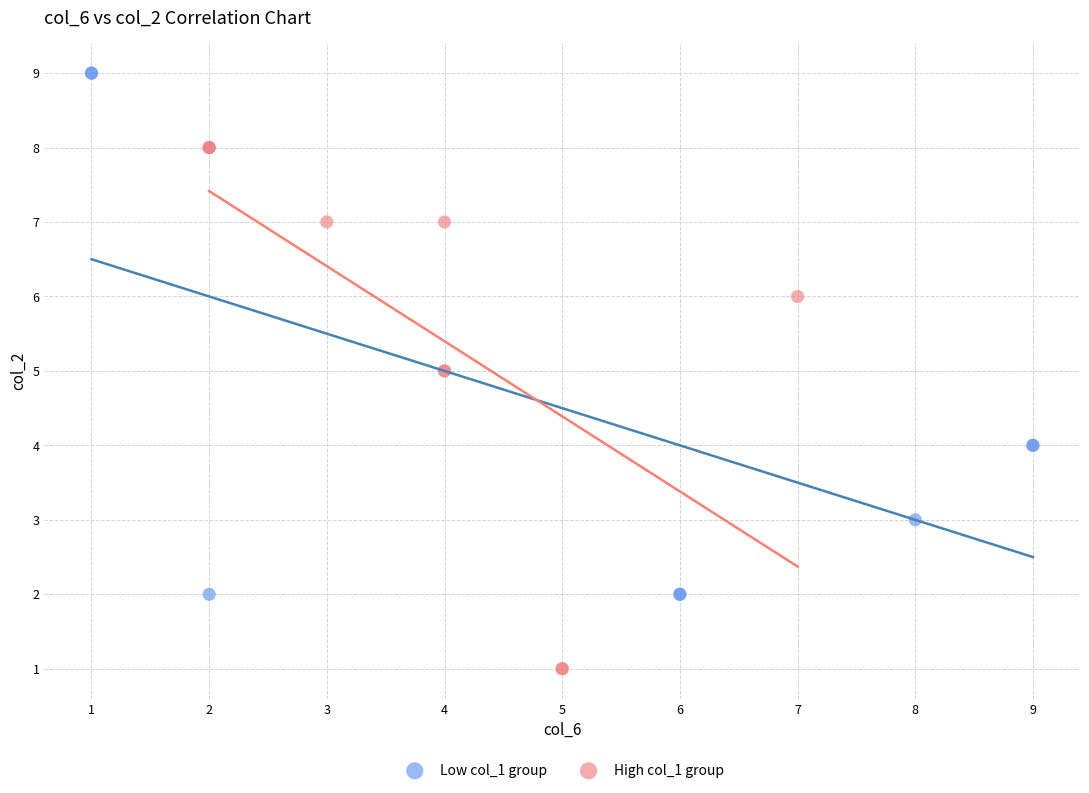

Which series contains the lowest Y value?

High col_1 group